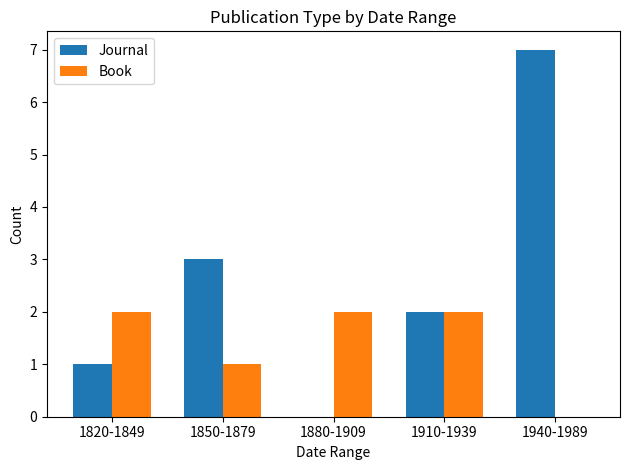

Reading right to left, extract all data points from this chart.

Journal: 7	2	0	3	1
Book: 0	2	2	1	2